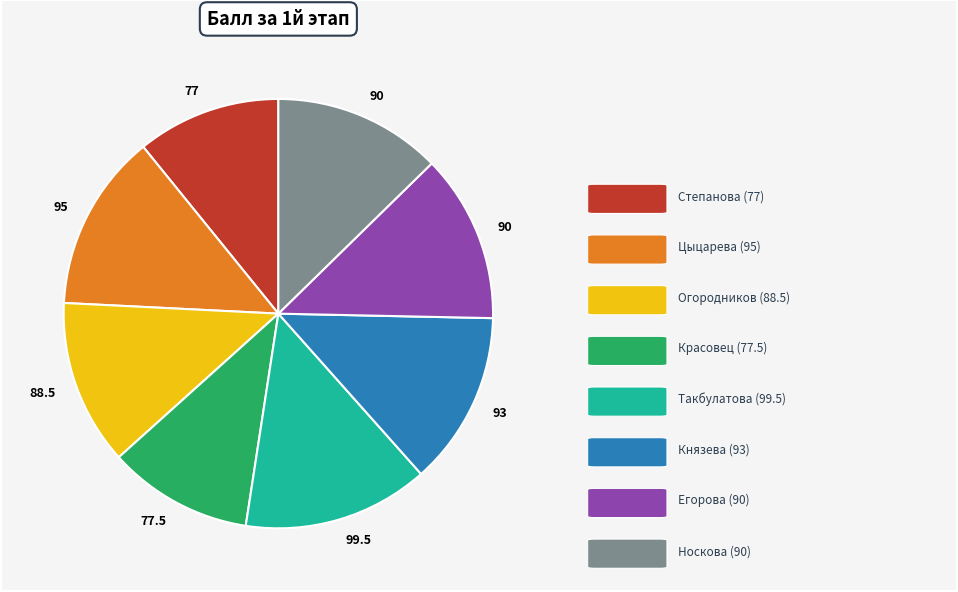

Is there any slice that represents more than half of the pie?

No